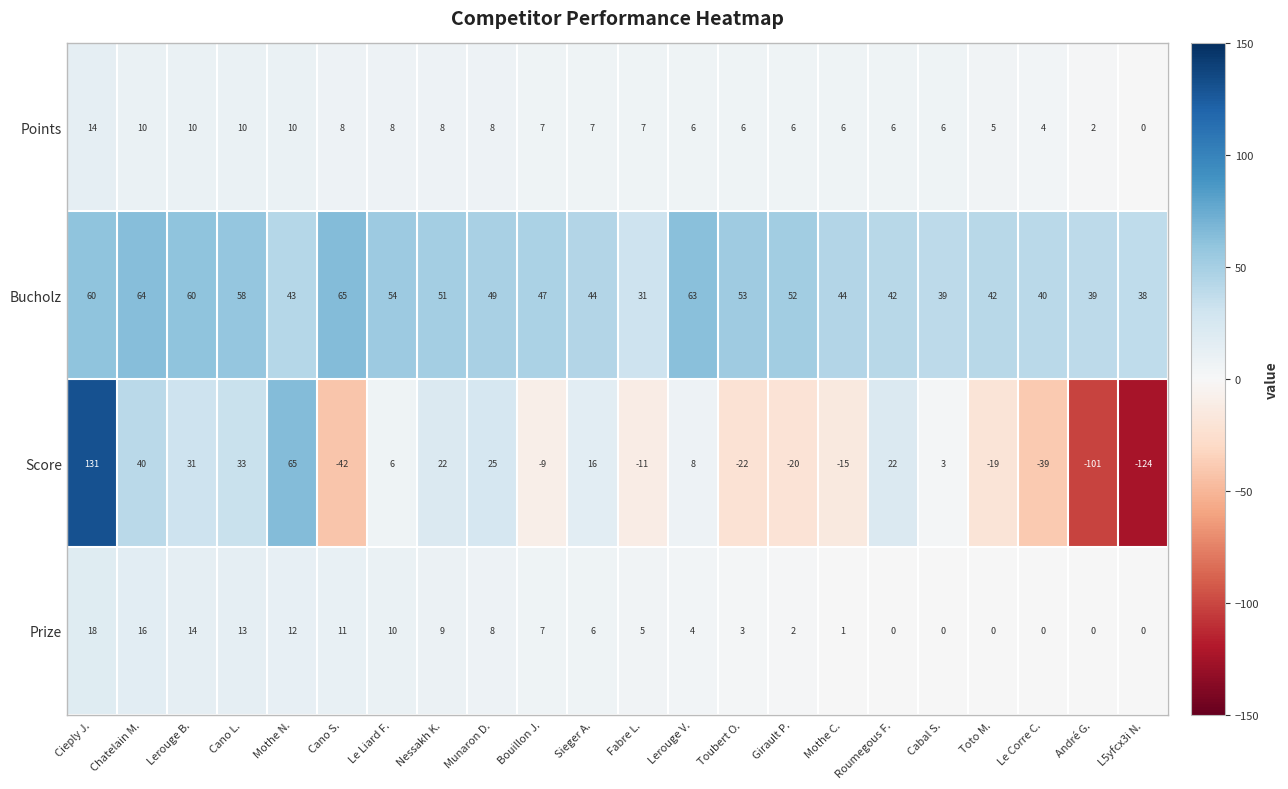

The value of Score at Girault P. is -30. True or false?

False